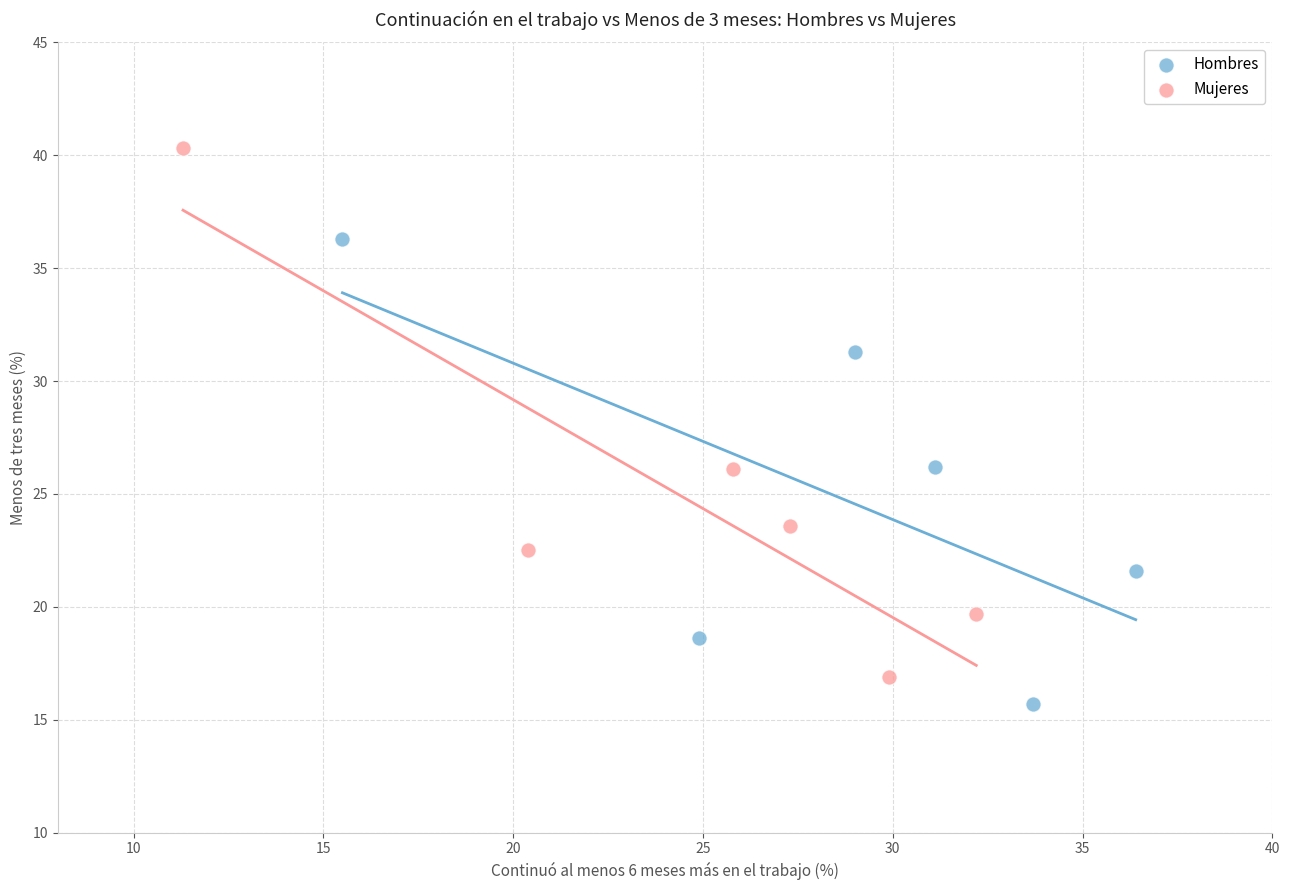

Which series has the largest Y range (max minus min)?

Mujeres